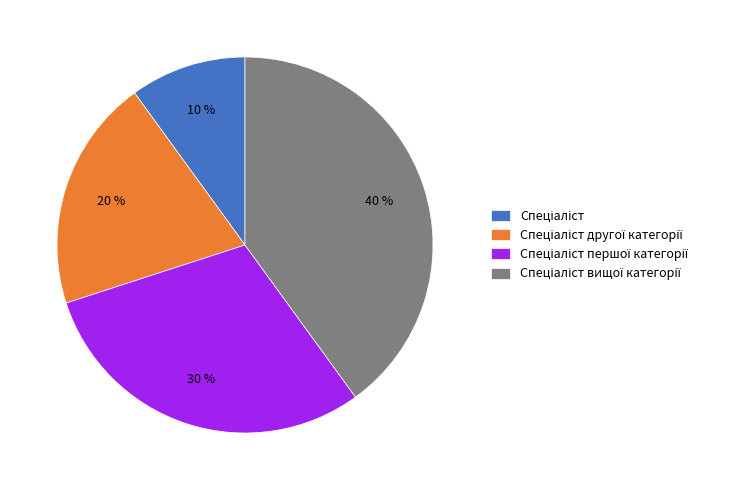

Is there any slice that represents more than half of the pie?

No